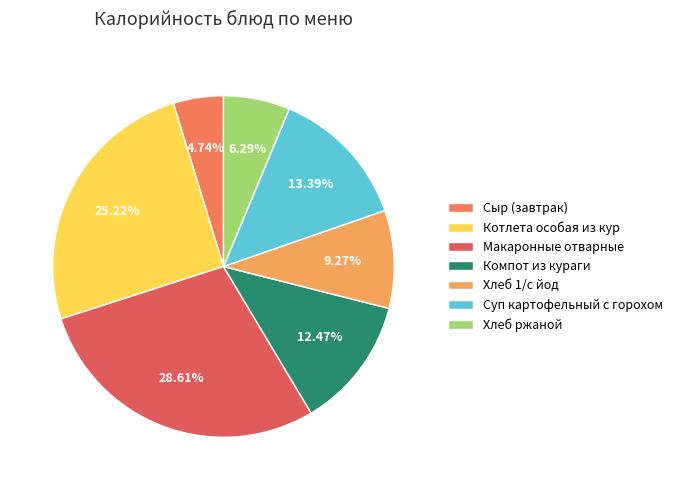

Rank the categories by value from highest to lowest.

Макаронные отварные, Котлета особая из кур, Суп картофельный с горохом, Компот из кураги, Хлеб 1/с йод, Хлеб ржаной, Сыр (завтрак)